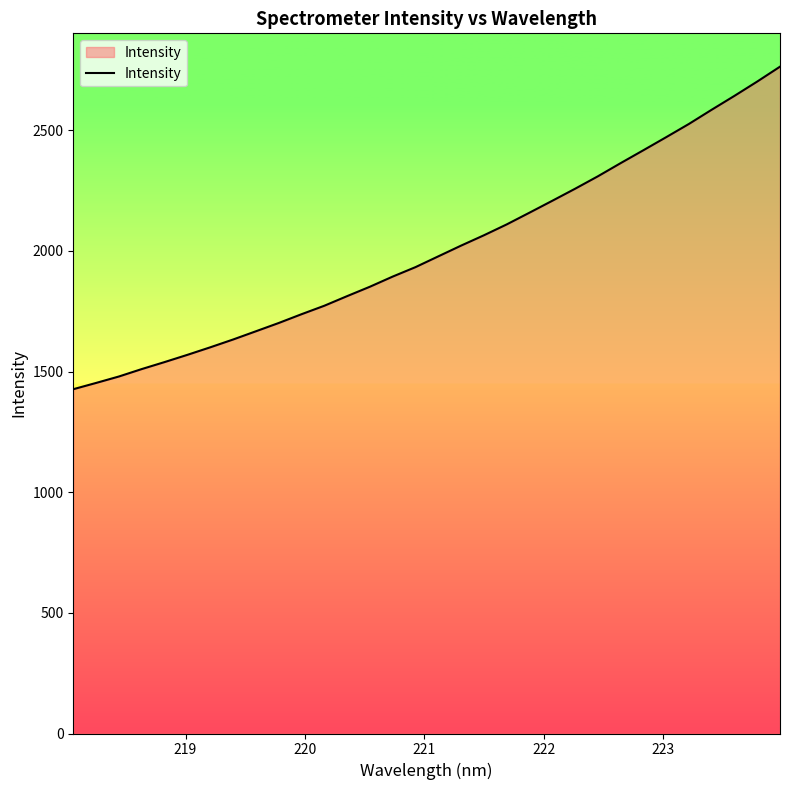

What is the difference between the maximum and minimum values?

1336.5